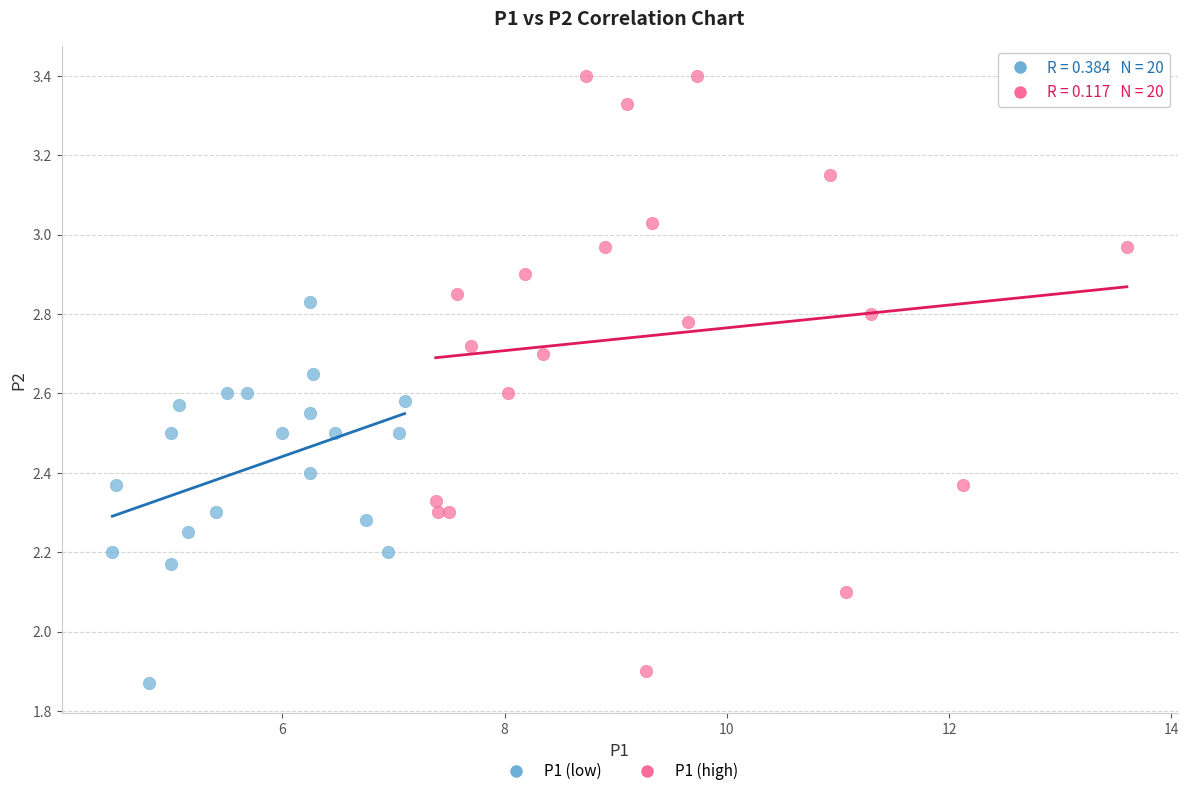

Which series has the largest Y range (max minus min)?

P1 (high)